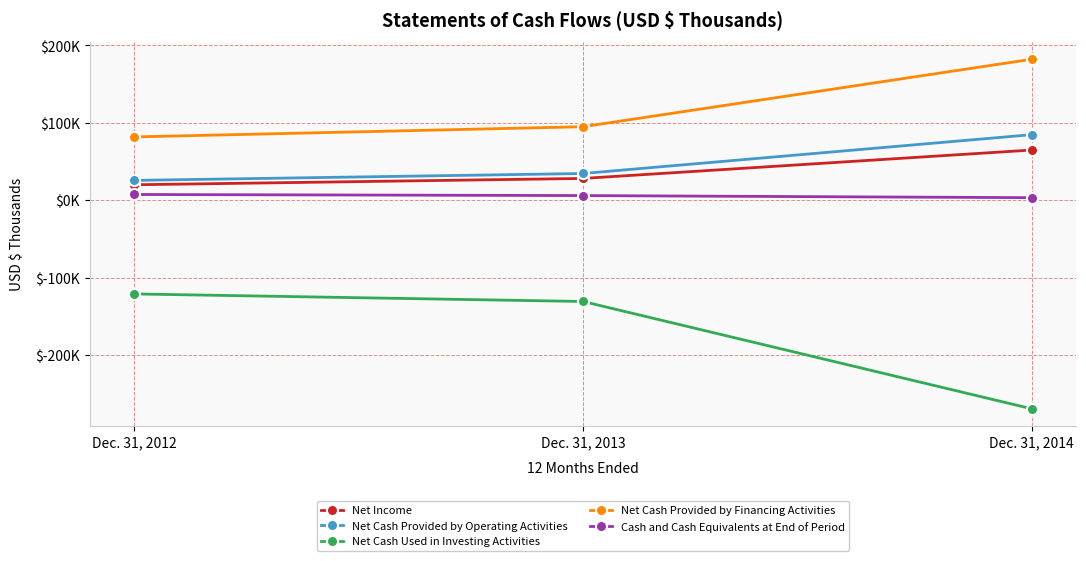

What is the difference between the Net Cash Used in Investing Activities values at Dec. 31, 2012 and Dec. 31, 2013?

9751